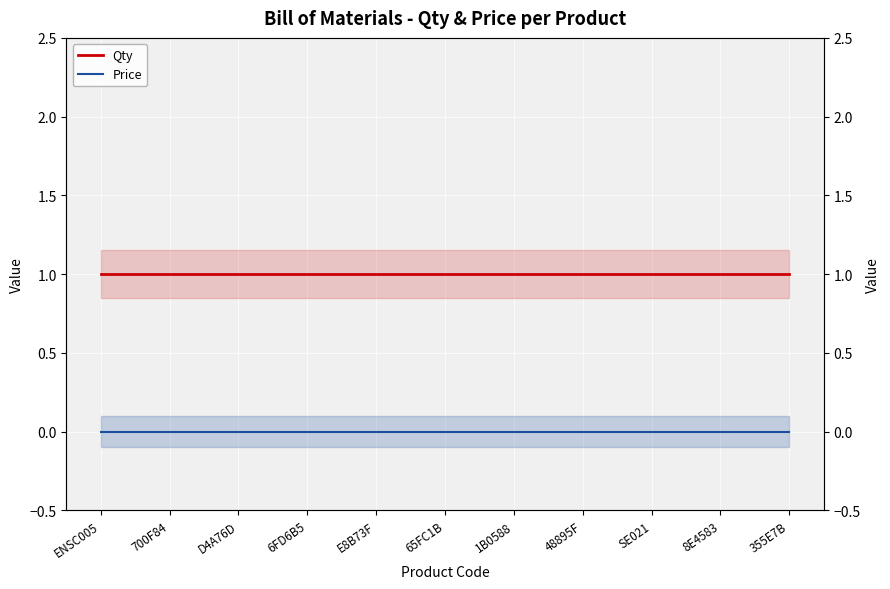

What is the label of the 1st point from the left?

ENSC005